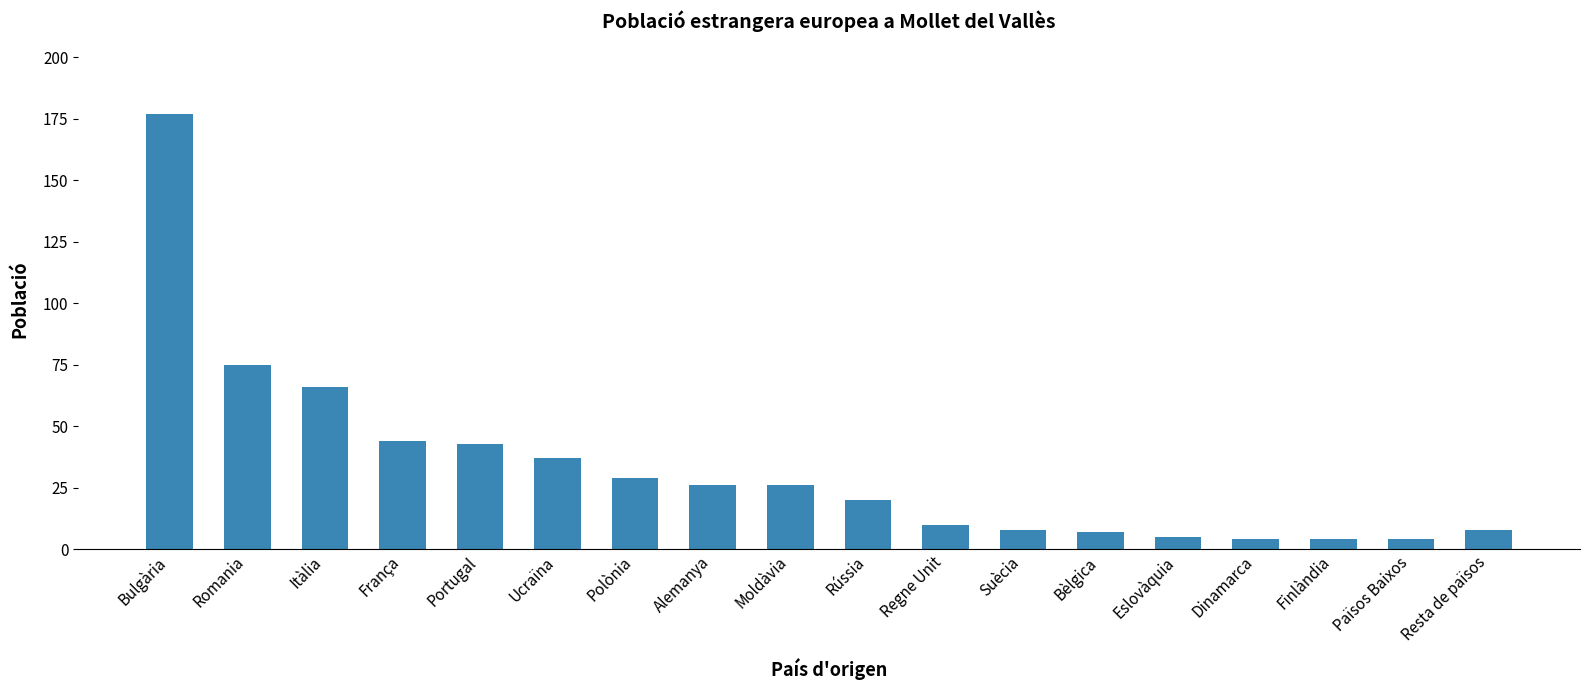

What is the sum of all values?

593